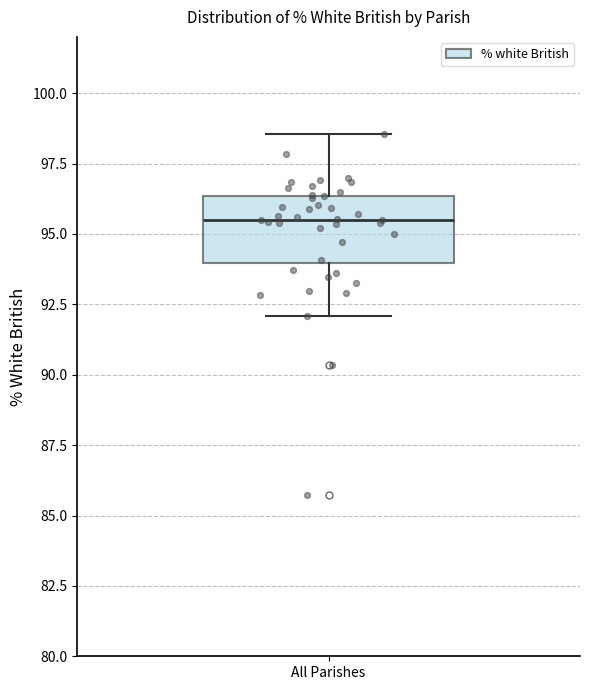

Read this box plot against the y-axis: the position of the median line, the range covered by the box, and the ends of both whiskers. The values are not printed on the chart, so give them approximately, as read against the axis.

median 95.5, box 94.0 to 96.5, whiskers 92.0 to 98.5